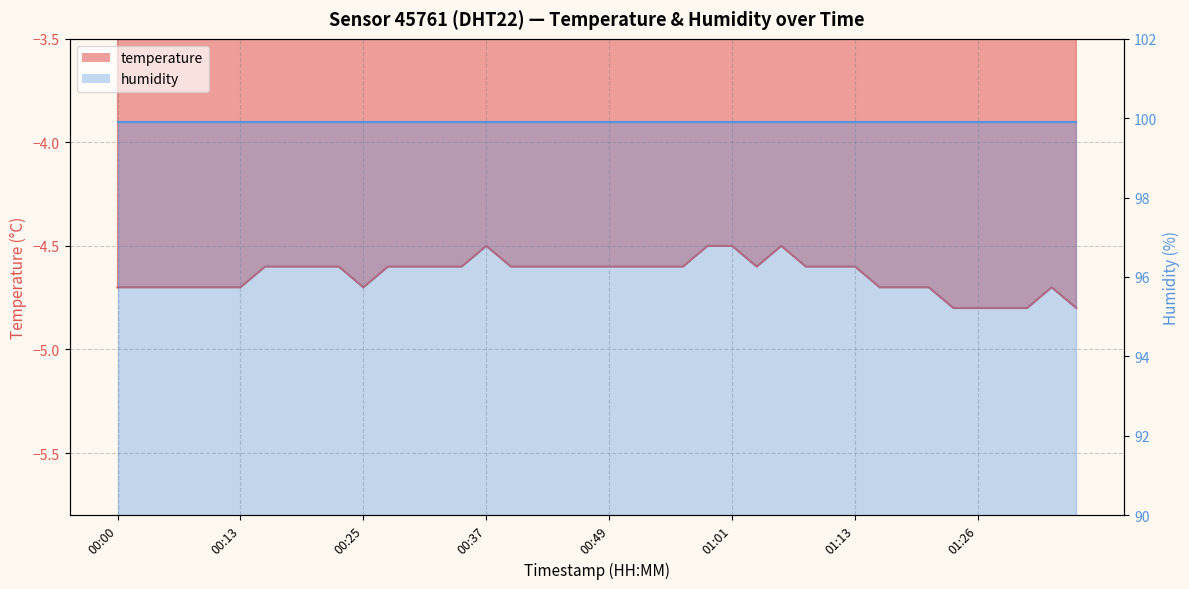

Reading right to left, what are all the values shown in this chart?

01:36=-4.8	01:34=-4.7	01:31=-4.8	01:28=-4.8	01:26=-4.8	01:23=-4.8	01:21=-4.7	01:18=-4.7	01:16=-4.7	01:13=-4.6	01:11=-4.6	01:08=-4.6	01:06=-4.5	01:04=-4.6	01:01=-4.5	00:59=-4.5	00:56=-4.6	00:54=-4.6	00:51=-4.6	00:49=-4.6	00:47=-4.6	00:44=-4.6	00:42=-4.6	00:39=-4.6	00:37=-4.5	00:34=-4.6	00:32=-4.6	00:30=-4.6	00:27=-4.6	00:25=-4.7	00:22=-4.6	00:20=-4.6	00:17=-4.6	00:15=-4.6	00:13=-4.7	00:10=-4.7	00:08=-4.7	00:05=-4.7	00:03=-4.7	00:00=-4.7